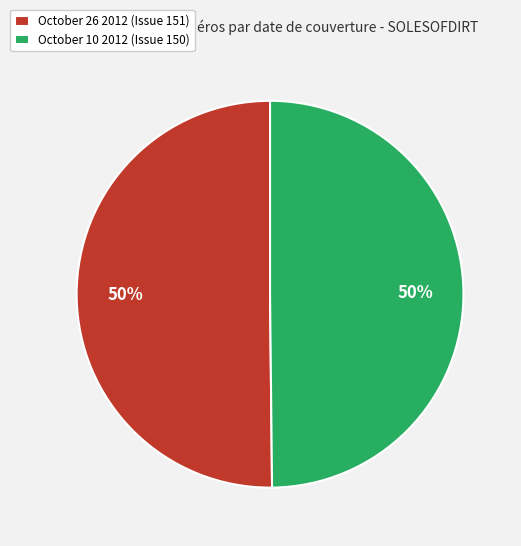

What is the ratio of the value at October 10 2012 (Issue 150) to the value at October 26 2012 (Issue 151)?

1.0